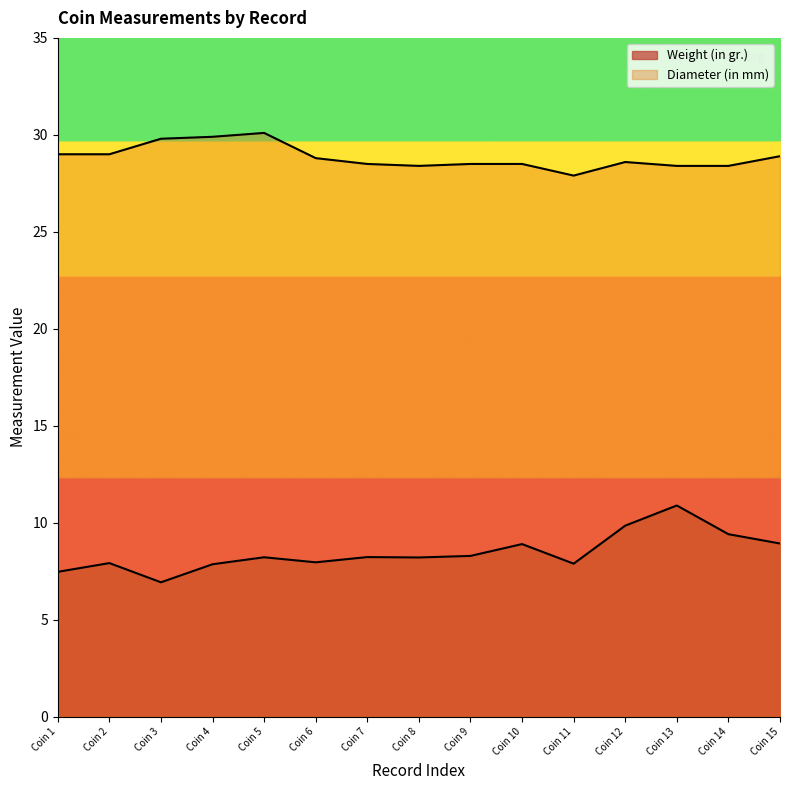

What is the difference between the second highest and minimum values in the Weight (in gr.) series?

2.9